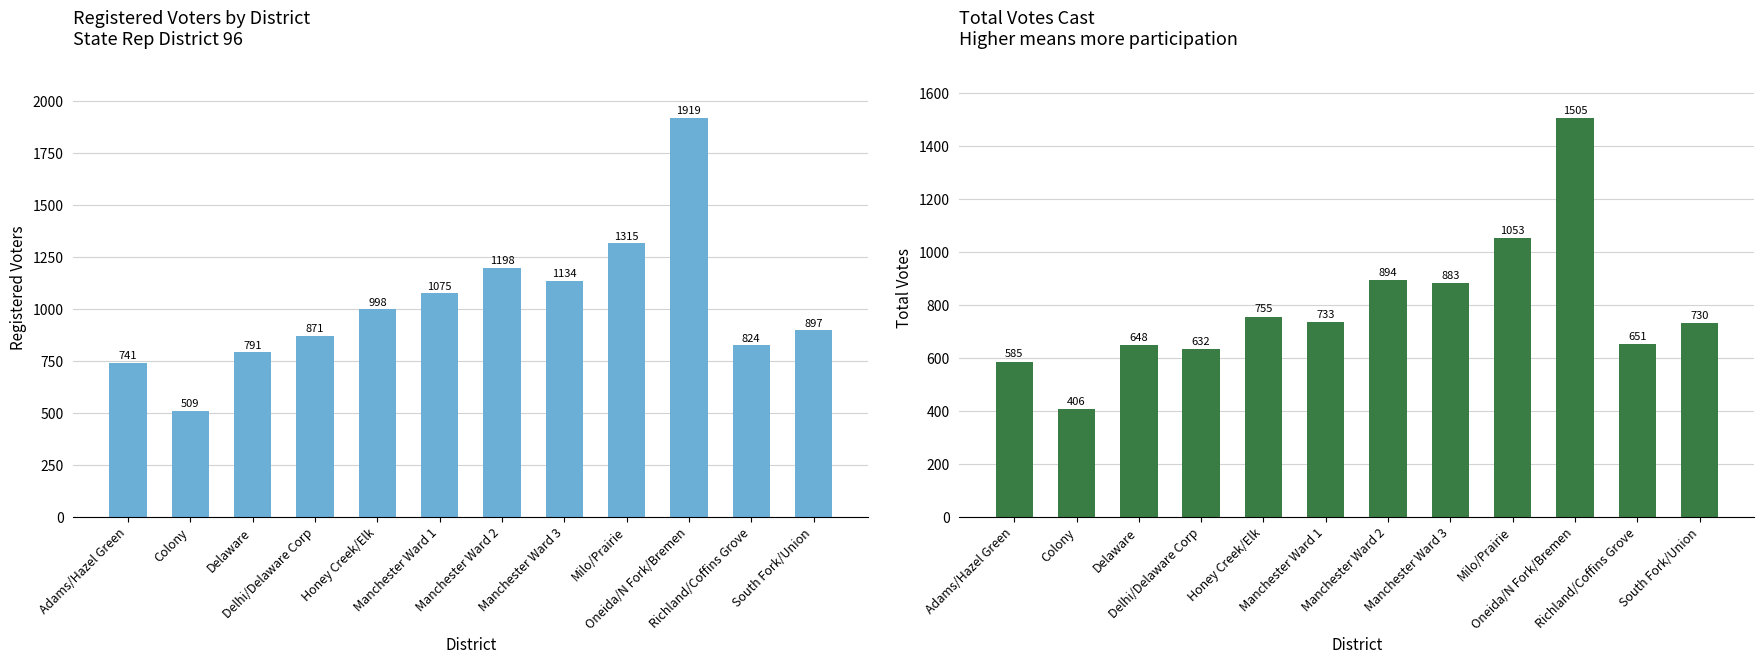

Reading left to right, list all the values displayed in this chart.

Registered Voters: 741	509	791	871	998	1075	1198	1134	1315	1919	824	897
Total Votes: 585	406	648	632	755	733	894	883	1053	1505	651	730